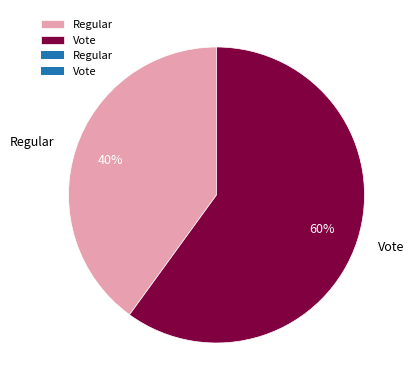

Is it true that Regular is 40% of the pie?

True